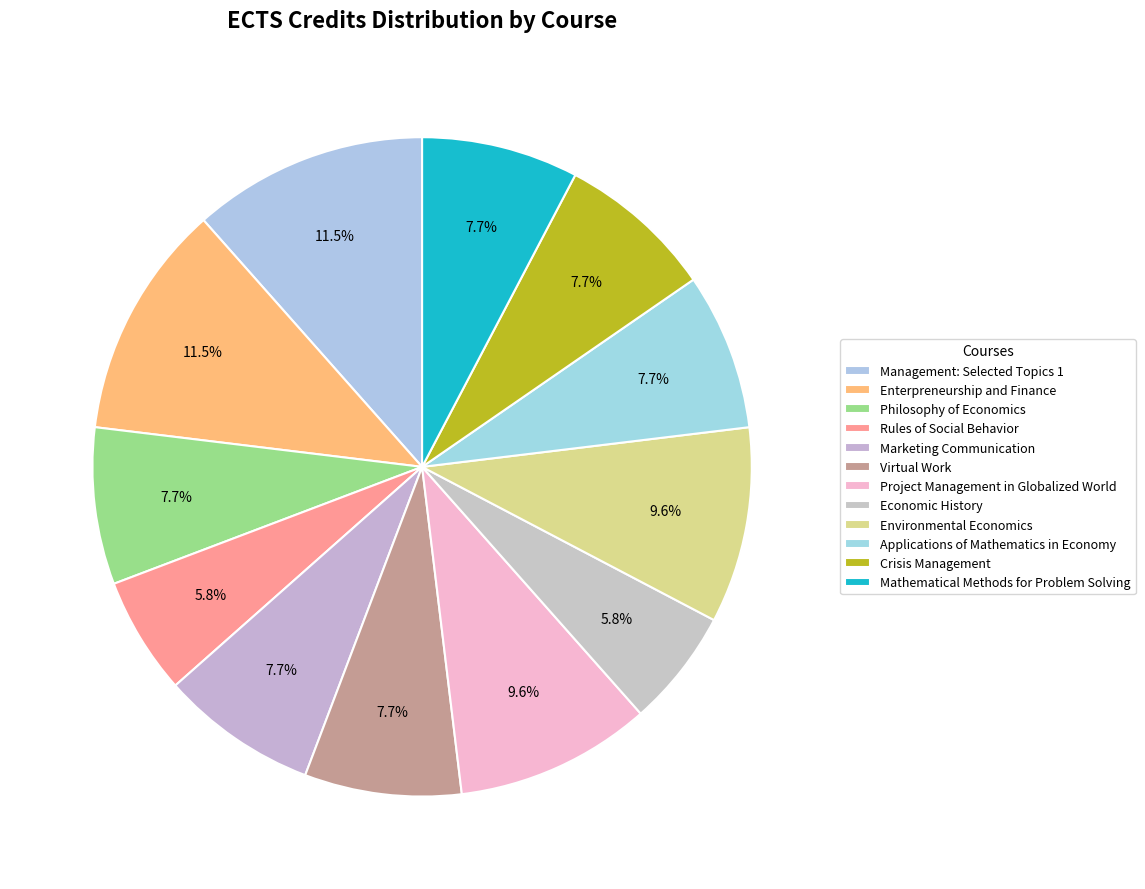

Does any single category account for the majority?

No